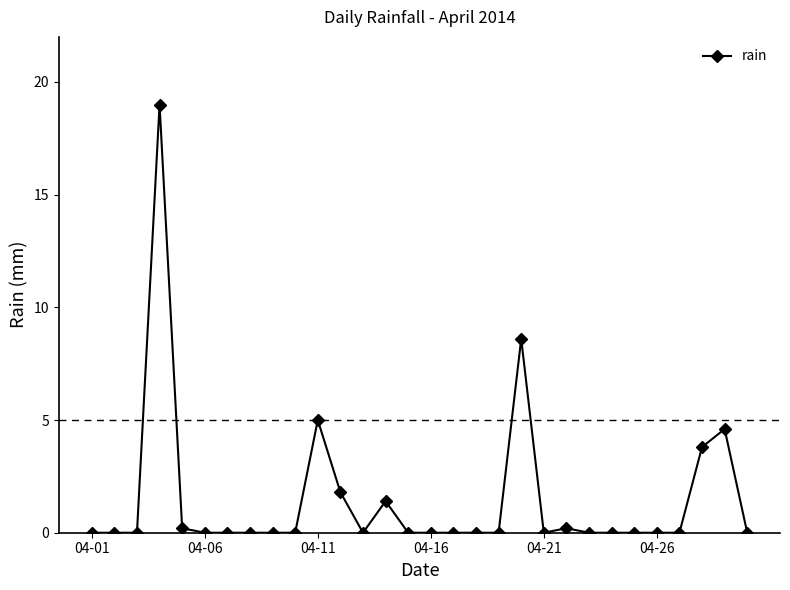

True or false: the data has more than 2 interior local peaks.

True